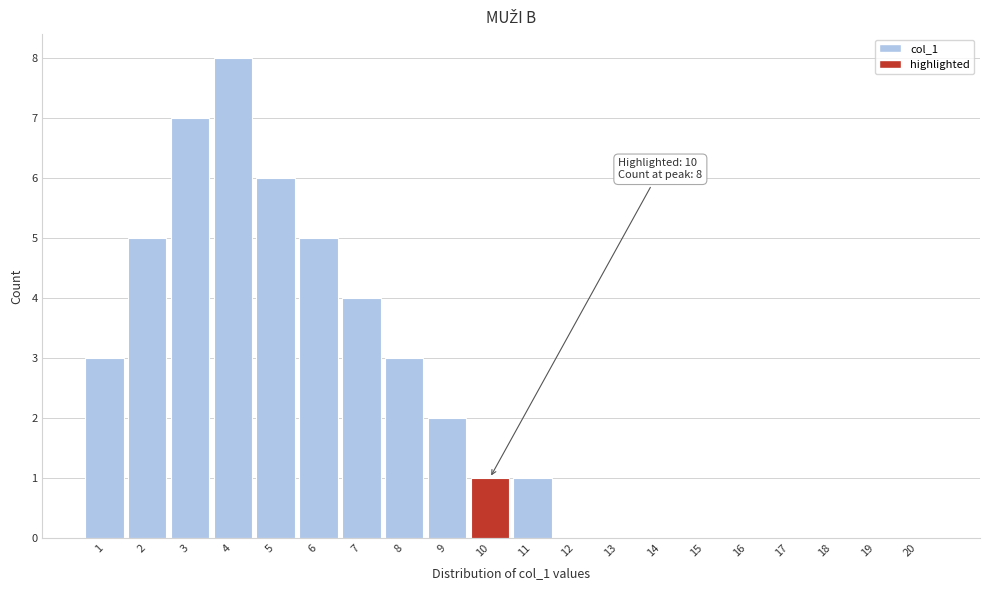

Reading left to right, list all the values displayed in this chart.

1=3	2=5	3=7	4=8	5=6	6=5	7=4	8=3	9=2	10=1	11=1	12=0	13=0	14=0	15=0	16=0	17=0	18=0	19=0	20=0